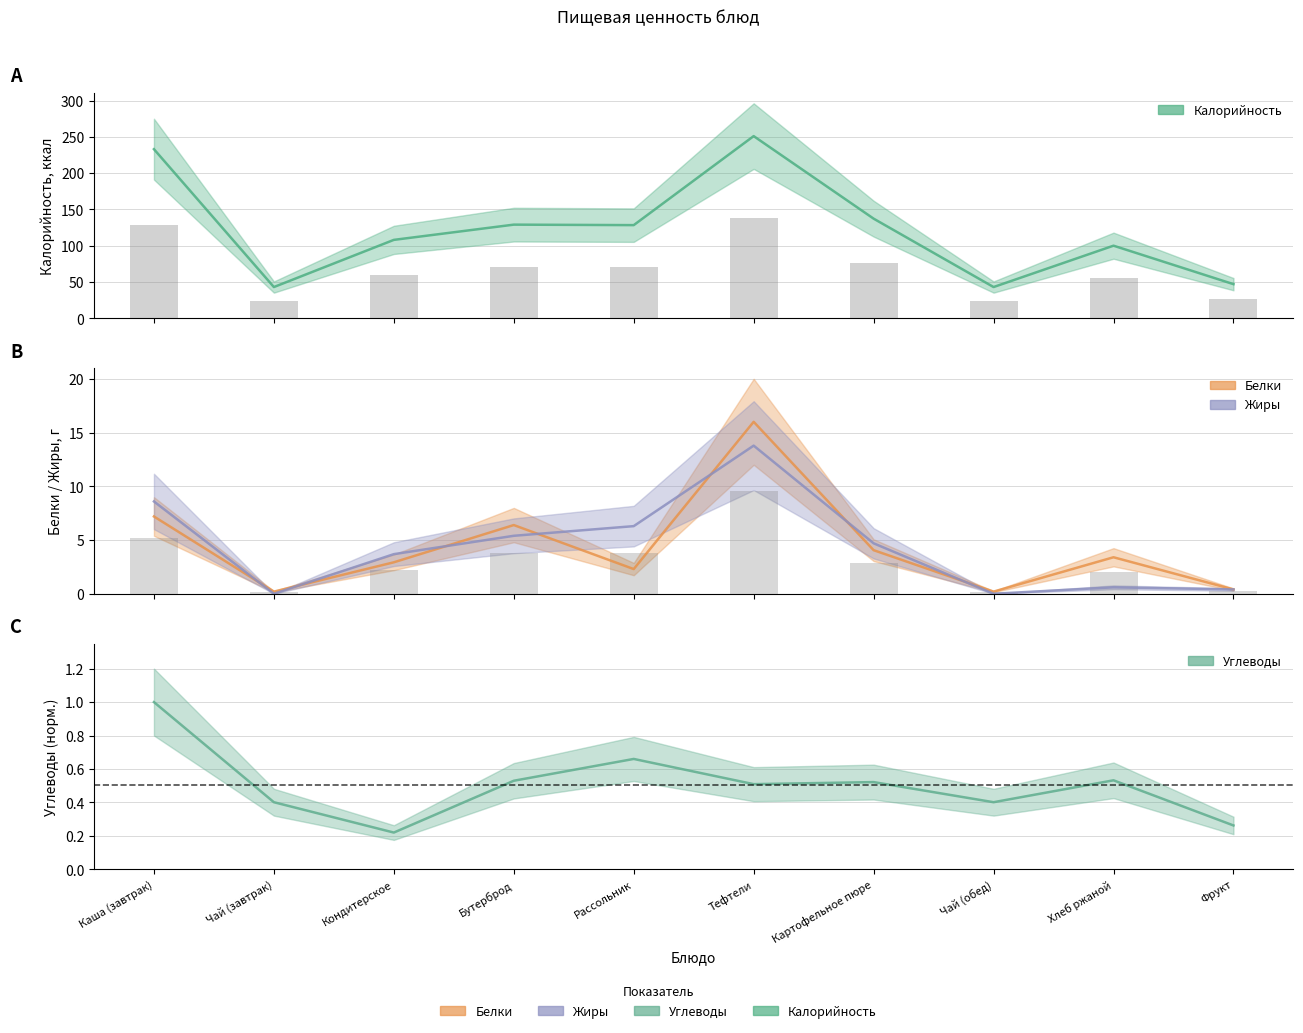

Is the value of Углеводы at Рассольник greater than the value of Калорийность at Каша (завтрак)?

No